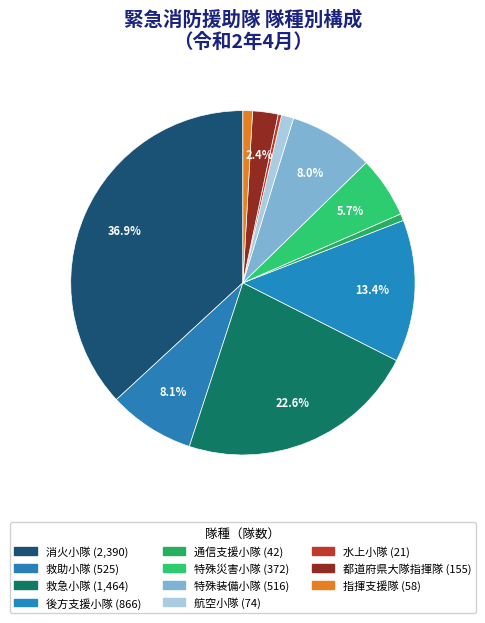

Is it true that 都道府県大隊指揮隊 is 1% of the pie?

False